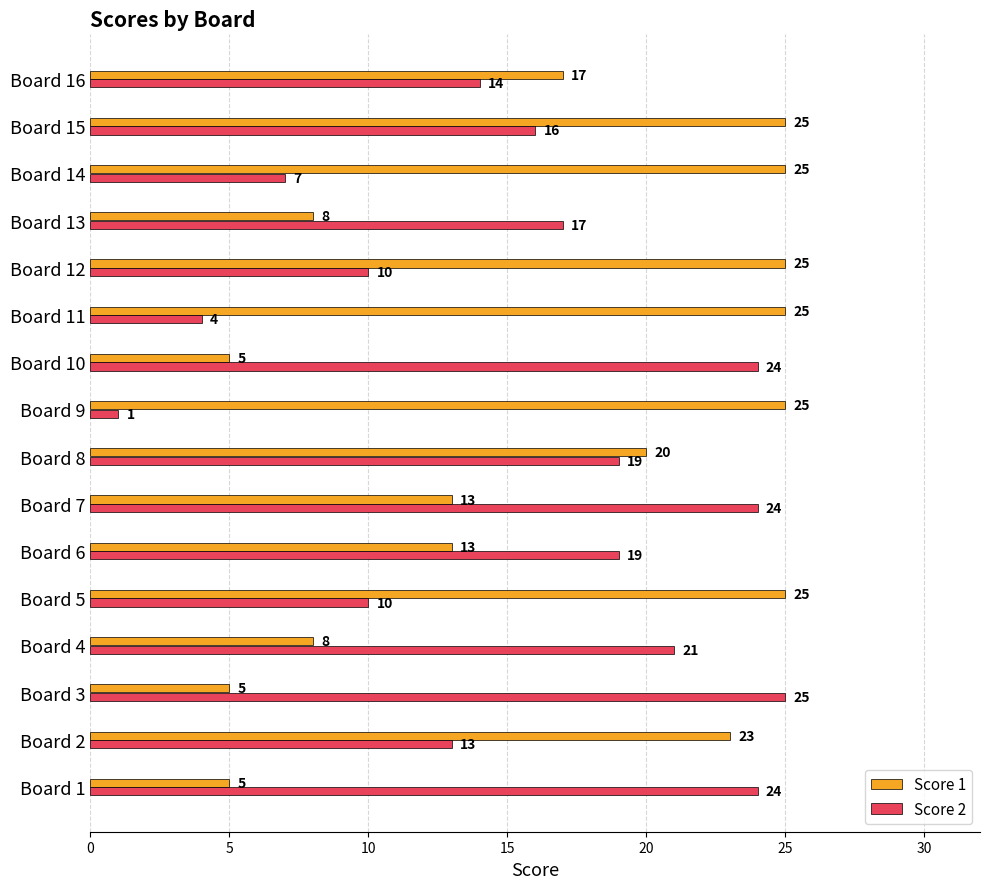

Which series changed the most between Board 8 and Board 13?

Score 1